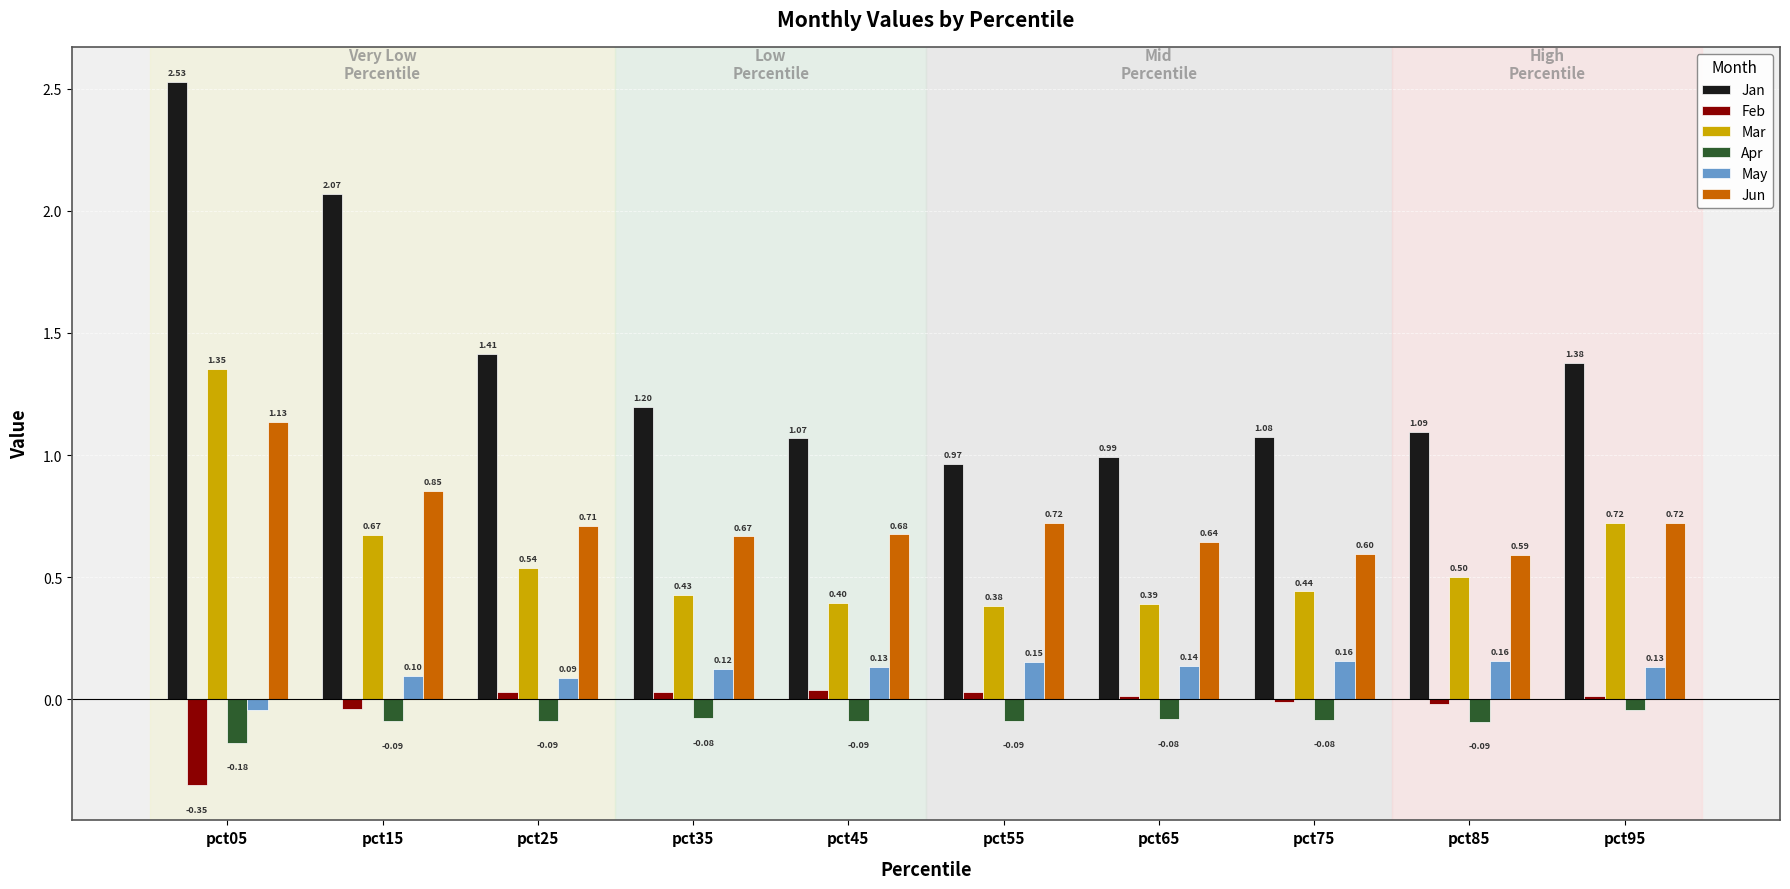

At pct85, list the series in order from largest to smallest.

Jan, Jun, Mar, May, Feb, Apr